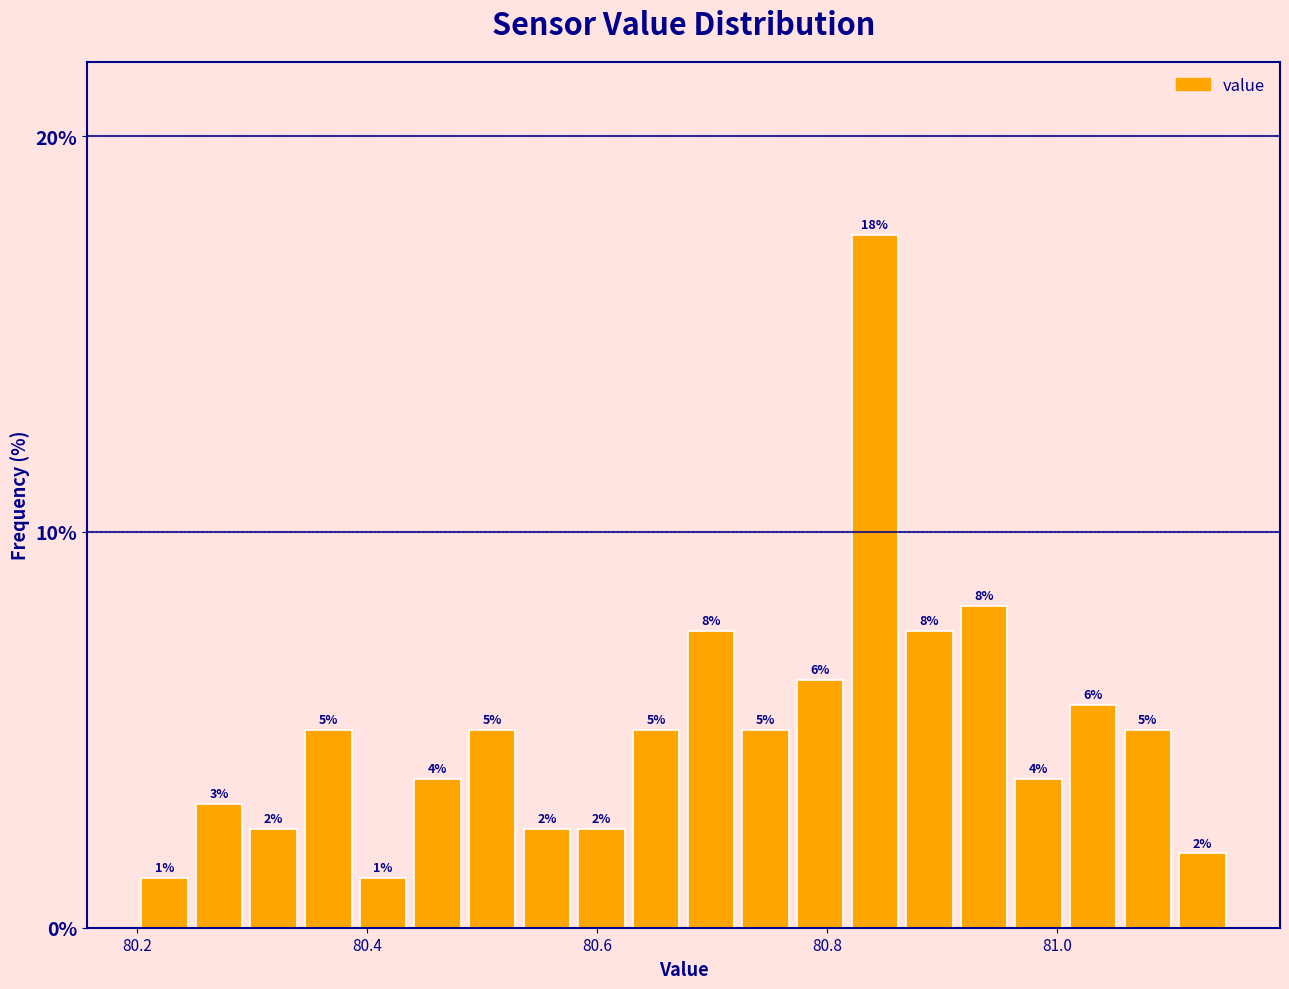

Around what value on the x-axis is the tallest bar? Give the approximate position of its centre, as read against the axis.

80.84